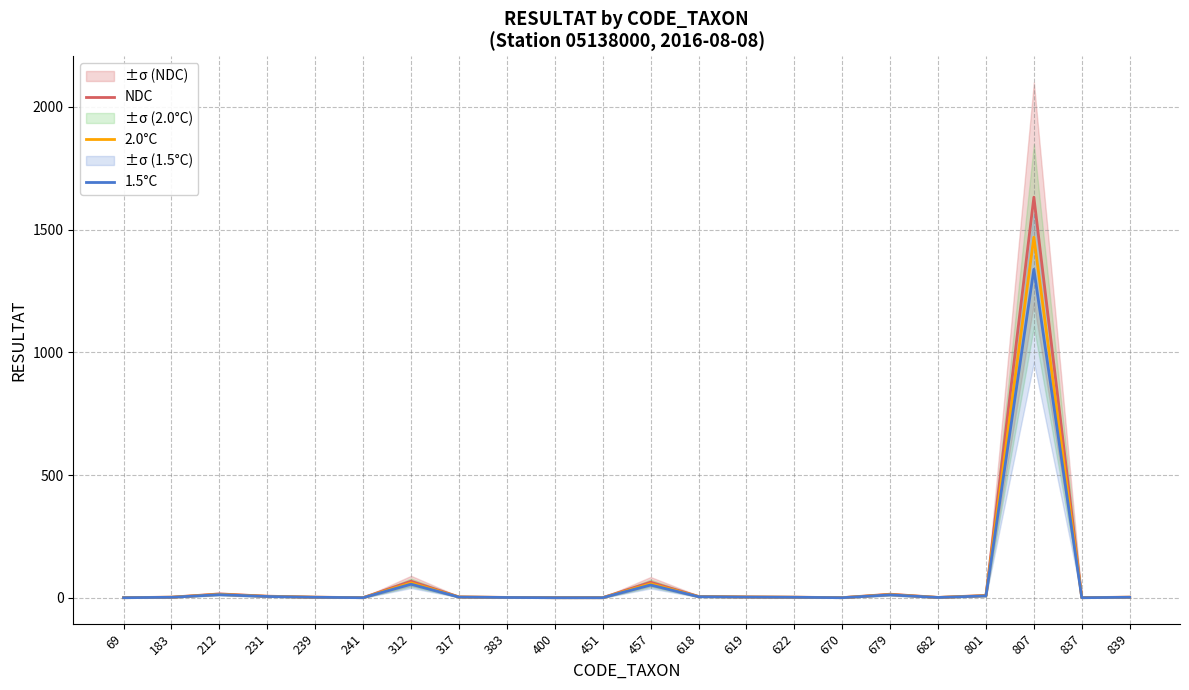

What are all the series names shown in the legend?

NDC, 2.0°C, 1.5°C